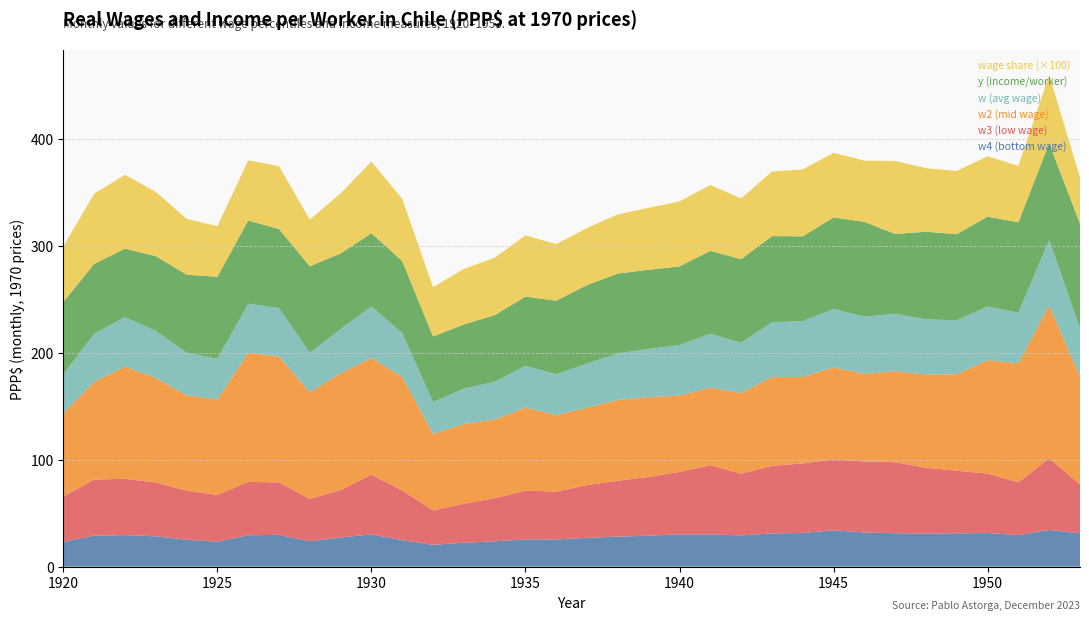

Reading right to left, what are all the values shown in this chart?

w4: 1953=31.1	1952=34.4	1951=29.5	1950=31.4	1949=31.2	1948=30.9	1947=31.2	1946=32.0	1945=34.0	1944=31.5	1943=31.1	1942=29.2	1941=30.2	1940=30.2	1939=28.9	1938=28.1	1937=26.9	1936=25.4	1935=25.5	1934=23.7	1933=22.4	1932=20.4	1931=24.8	1930=30.1	1929=27.3	1928=23.8	1927=29.7	1926=29.4	1925=23.3	1924=25.2	1923=28.4	1922=29.5	1921=29.0	1920=23.2
w3: 1953=45.7	1952=66.9	1951=49.4	1950=55.5	1949=58.5	1948=61.5	1947=66.3	1946=66.3	1945=66.3	1944=64.9	1943=63.1	1942=57.6	1941=64.7	1940=58.4	1939=54.9	1938=52.2	1937=49.3	1936=44.8	1935=45.5	1934=40.3	1933=36.4	1932=32.2	1931=46.4	1930=55.8	1929=44.4	1928=39.5	1927=49.0	1926=49.9	1925=43.7	1924=45.8	1923=50.3	1922=52.6	1921=52.4	1920=42.5
w2: 1953=100.7	1952=142.6	1951=111.2	1950=105.9	1949=90.2	1948=87.0	1947=85.0	1946=81.8	1945=86.0	1944=80.8	1943=82.8	1942=75.5	1941=72.4	1940=71.3	1939=74.5	1938=75.5	1937=72.4	1936=71.3	1935=77.6	1934=73.4	1933=74.5	1932=71.3	1931=105.9	1930=109.1	1929=109.1	1928=99.6	1927=117.5	1926=120.6	1925=89.1	1924=89.1	1923=97.5	1922=104.9	1921=91.2	1920=77.6
w: 1953=45.2	1952=61.2	1951=47.2	1950=50.2	1949=50.3	1948=51.5	1947=53.7	1946=53.5	1945=54.5	1944=52.2	1943=51.2	1942=46.9	1941=50.5	1940=47.2	1939=45.1	1938=43.5	1937=41.2	1936=38.3	1935=39.0	1934=35.4	1933=33.0	1932=29.8	1931=41.0	1930=48.0	1929=41.4	1928=36.8	1927=45.3	1926=45.8	1925=37.9	1924=39.8	1923=44.0	1922=46.2	1921=44.9	1920=36.6
y: 1953=97.8	1952=90.4	1951=84.5	1950=84.0	1949=80.5	1948=81.9	1947=74.6	1946=88.5	1945=85.5	1944=79.2	1943=80.5	1942=78.1	1941=77.4	1940=73.5	1939=73.9	1938=74.6	1937=73.4	1936=68.7	1935=64.7	1934=62.2	1933=60.0	1932=61.3	1931=67.3	1930=68.5	1929=70.5	1928=80.9	1927=73.9	1926=77.8	1925=76.7	1924=72.9	1923=69.9	1922=63.9	1921=65.3	1920=67.5
w_share: 1953=0.4	1952=0.6	1951=0.5	1950=0.6	1949=0.6	1948=0.6	1947=0.7	1946=0.6	1945=0.6	1944=0.6	1943=0.6	1942=0.6	1941=0.6	1940=0.6	1939=0.6	1938=0.6	1937=0.5	1936=0.5	1935=0.6	1934=0.5	1933=0.5	1932=0.5	1931=0.6	1930=0.7	1929=0.6	1928=0.4	1927=0.6	1926=0.6	1925=0.5	1924=0.5	1923=0.6	1922=0.7	1921=0.7	1920=0.5